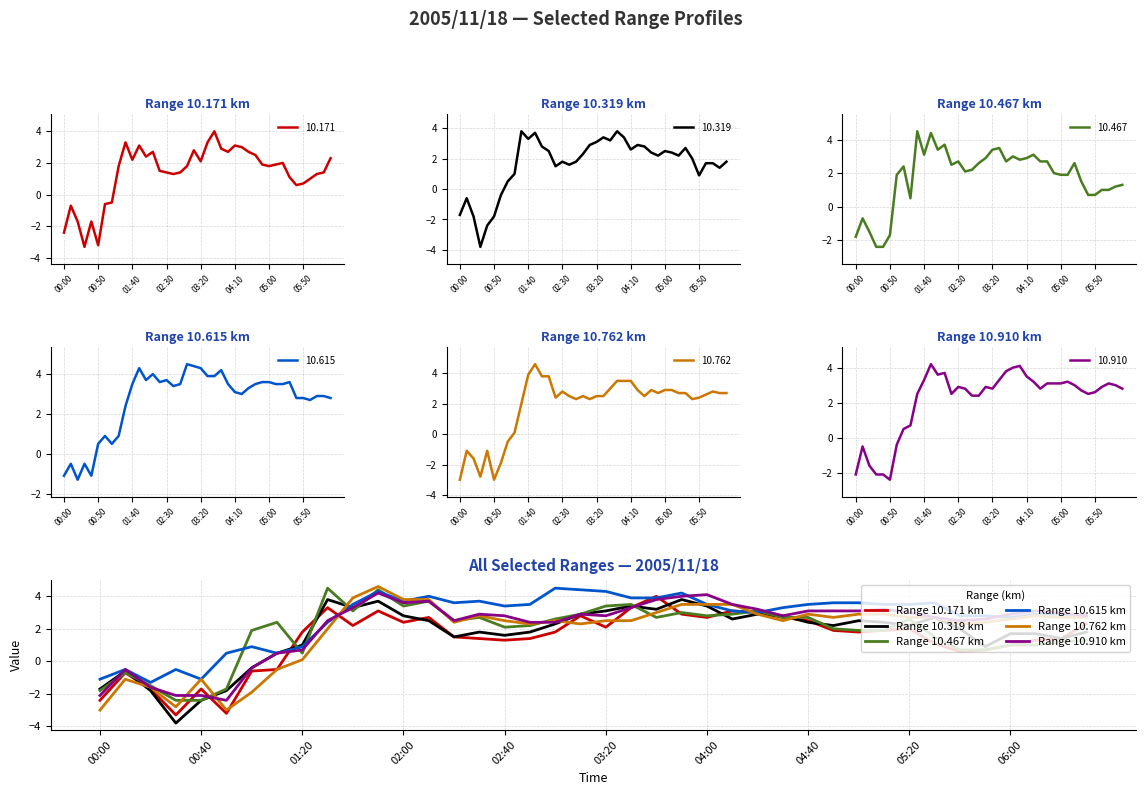

How many intersections are there between Range 10.910 km and Range 10.762 km?

6